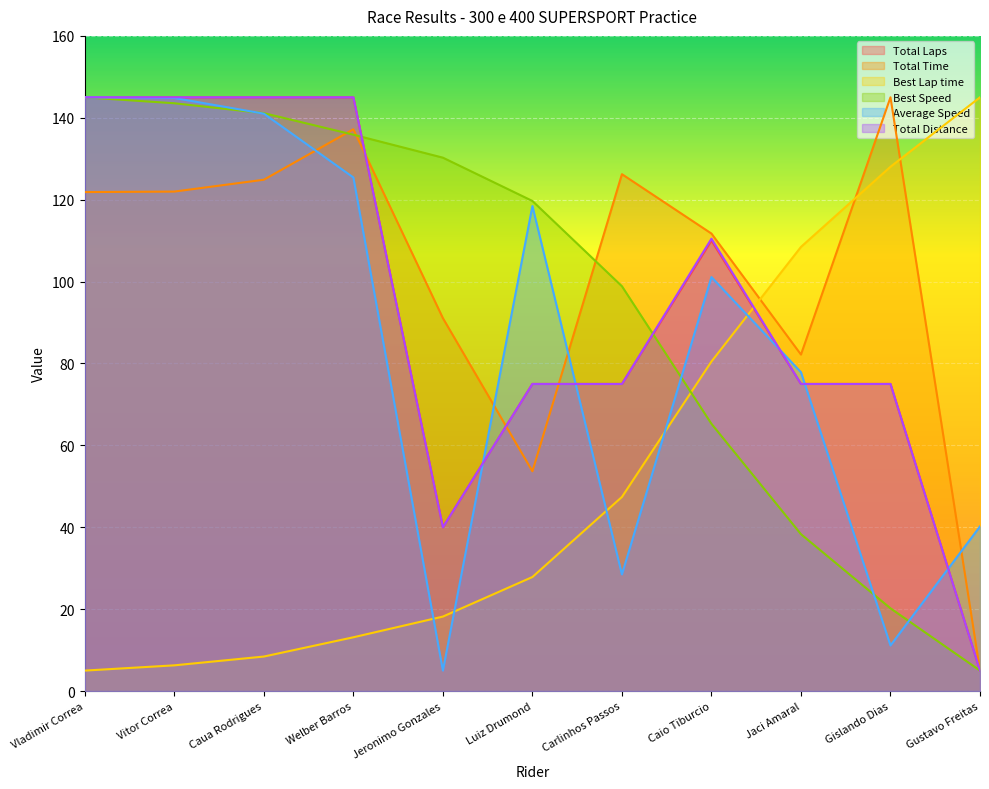

Reading left to right, what are all the values shown in this chart?

Total Laps: 145.0	145.0	145.0	145.0	40.0	75.0	75.0	110.0	75.0	75.0	5.0
Total Time: 121.9	122.0	124.9	137.2	91.1	53.7	126.2	111.7	82.2	145.0	5.0
Best Lap time: 5.0	6.3	8.4	13.1	18.2	27.9	47.4	80.5	108.5	128.0	145.0
Best Speed: 145.0	143.5	141.1	135.9	130.3	119.7	98.9	65.3	38.3	20.2	5.0
Average Speed: 145.0	144.8	141.0	125.4	5.0	118.4	28.5	101.1	77.9	11.1	40.2
Total Distance: 145.0	145.0	145.0	145.0	40.0	75.0	75.0	110.5	75.0	75.0	5.0